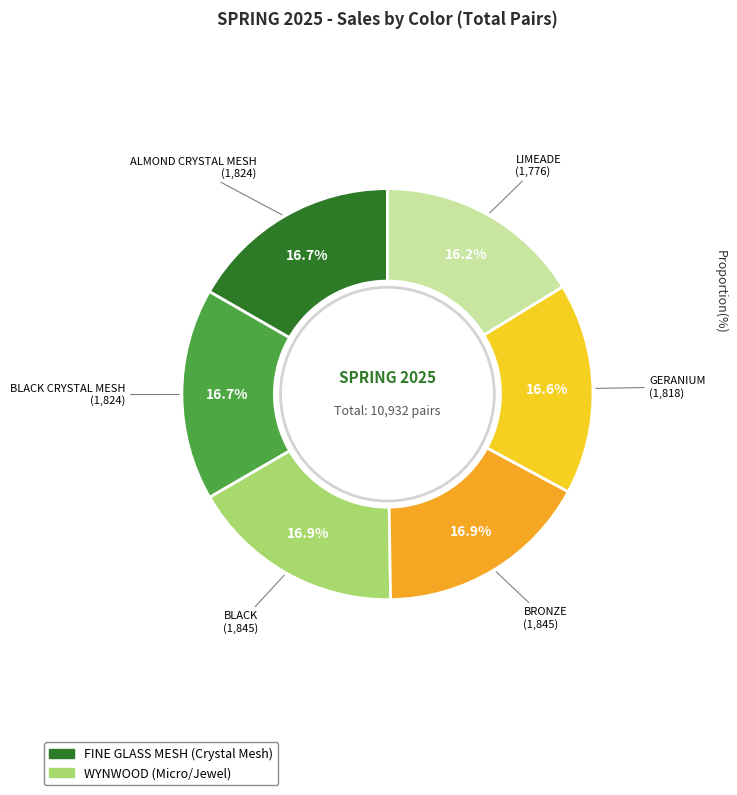

Is there a majority slice in this chart?

No